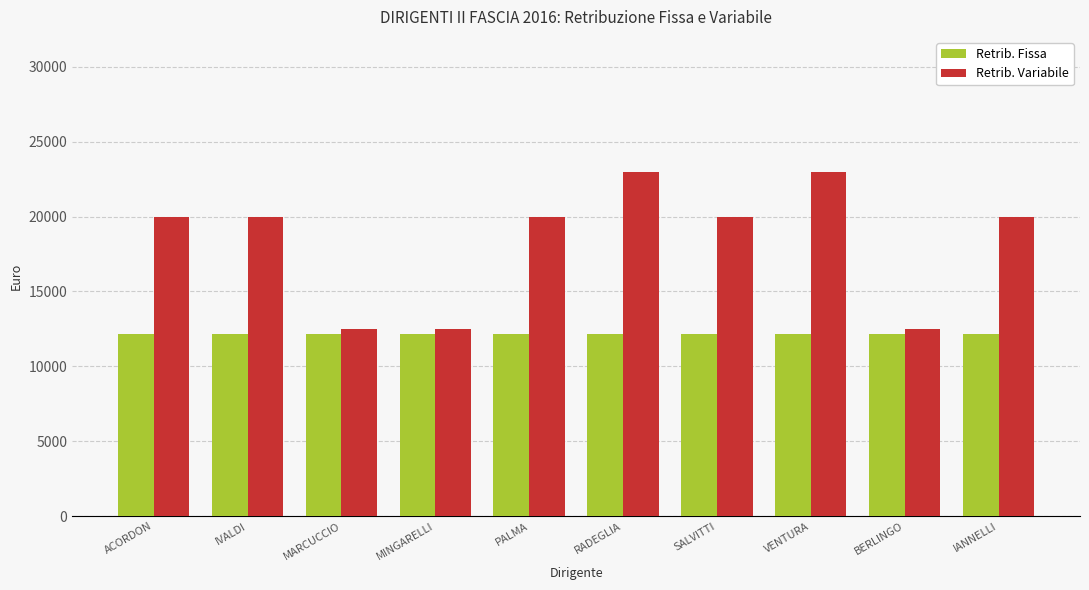

What is the label of the 5th bar from the left?

PALMA